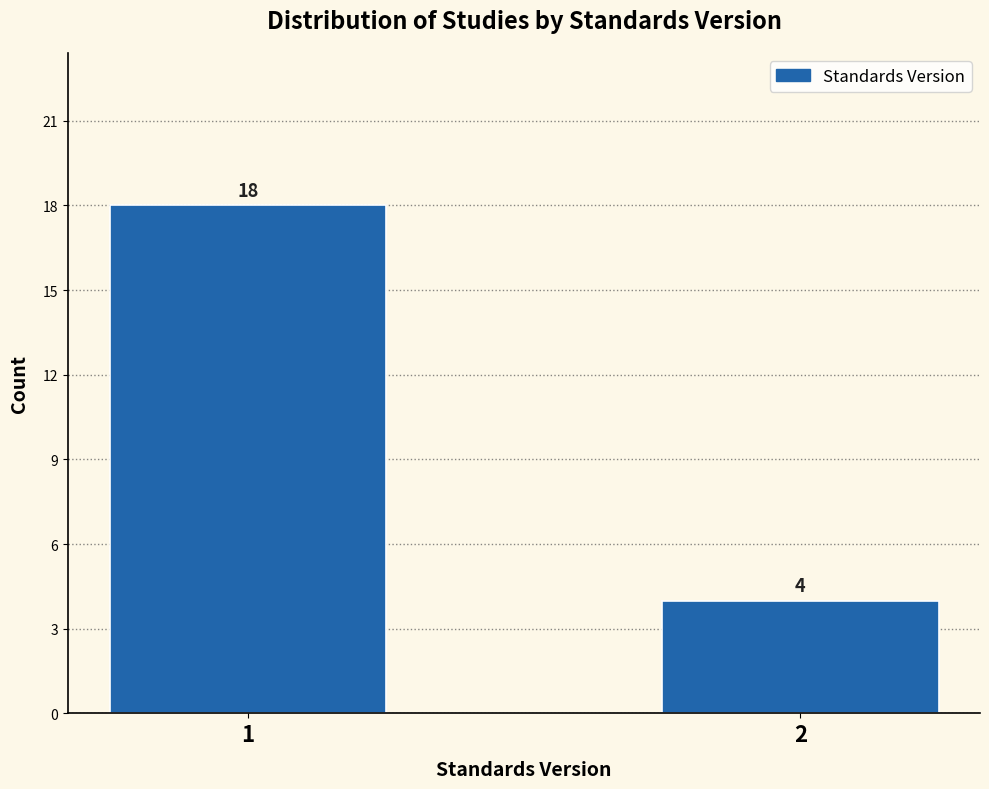

Reading left to right, what are all the values shown in this chart?

18	4